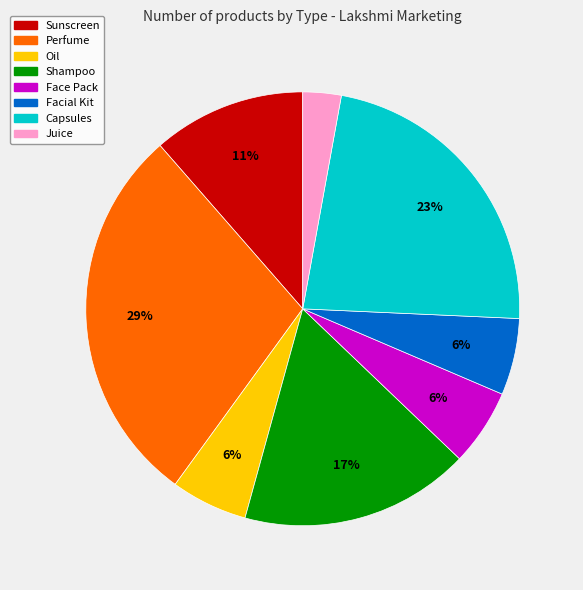

Do Facial Kit and Face Pack together represent more than half of the pie?

No